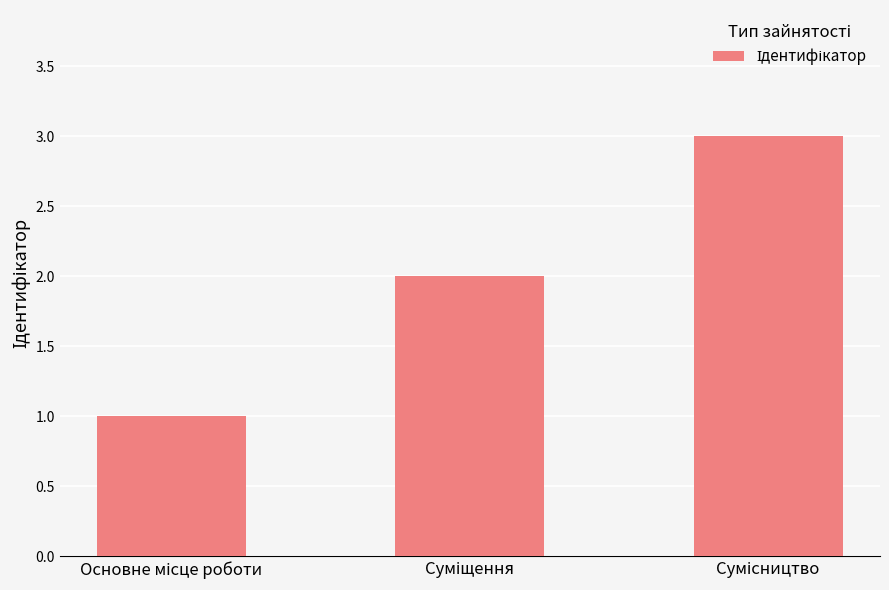

Does the chart contain any negative values?

No